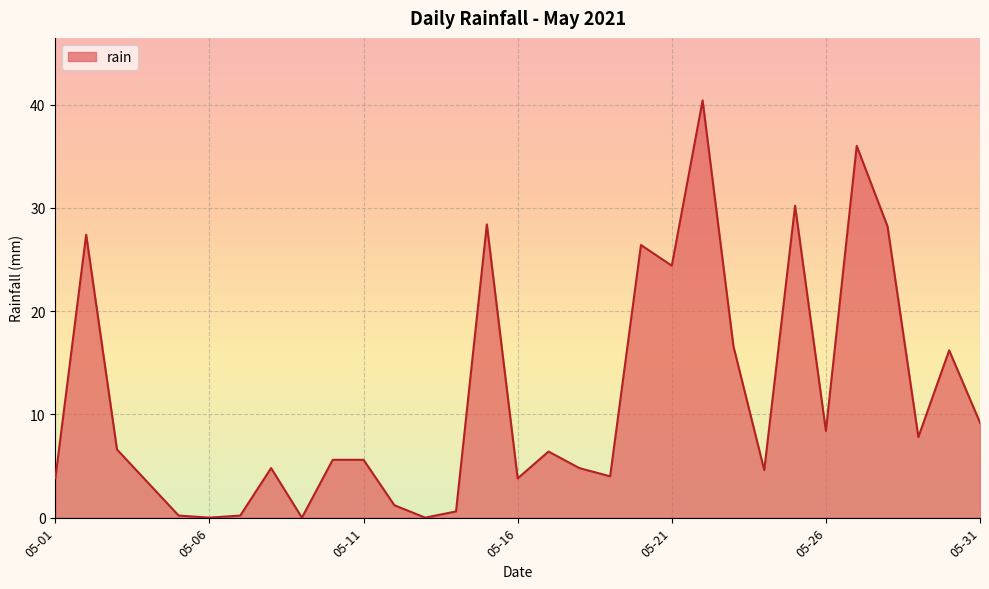

Does the chart display data point markers on the line(s)?

No